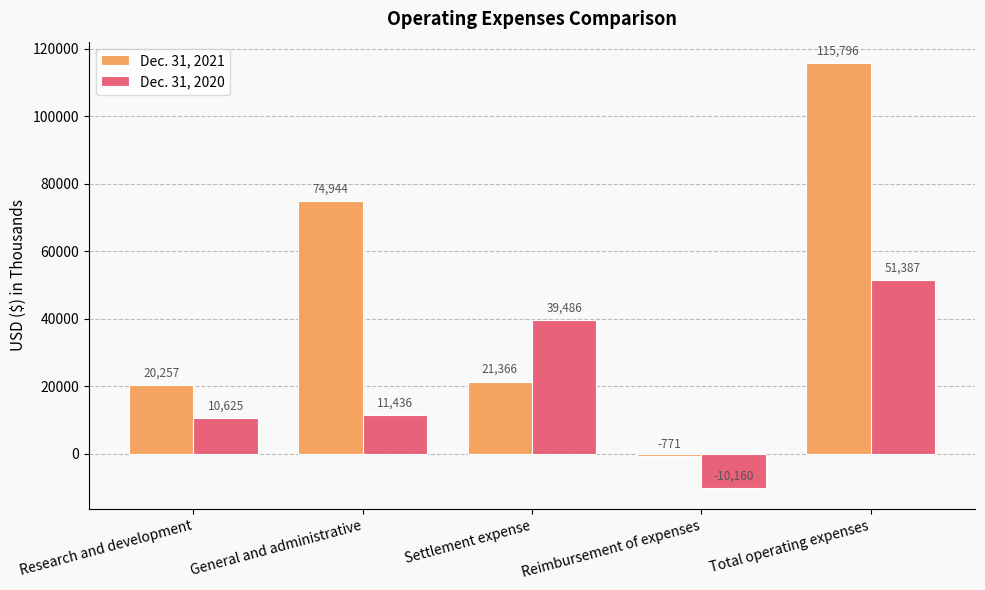

How many values in Dec. 31, 2020 are above zero?

4